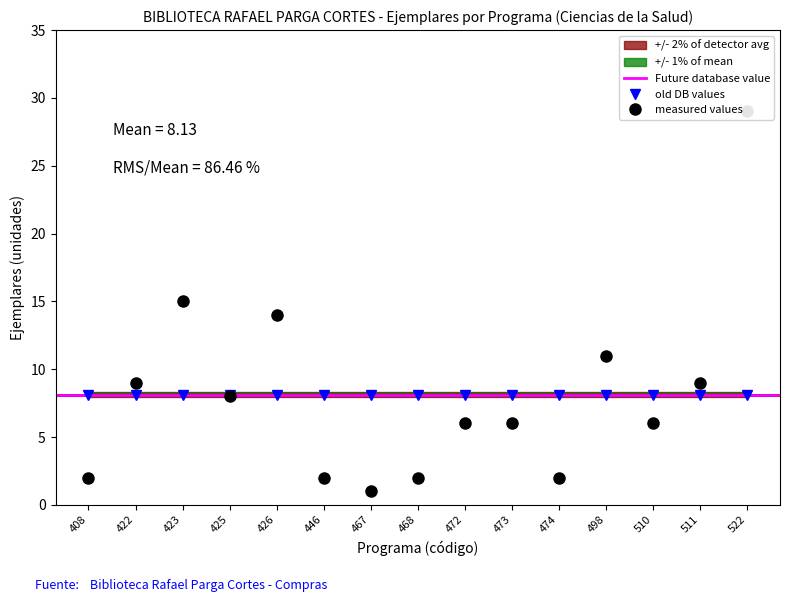

The chart shows a value of 2 at 474. True or false?

True